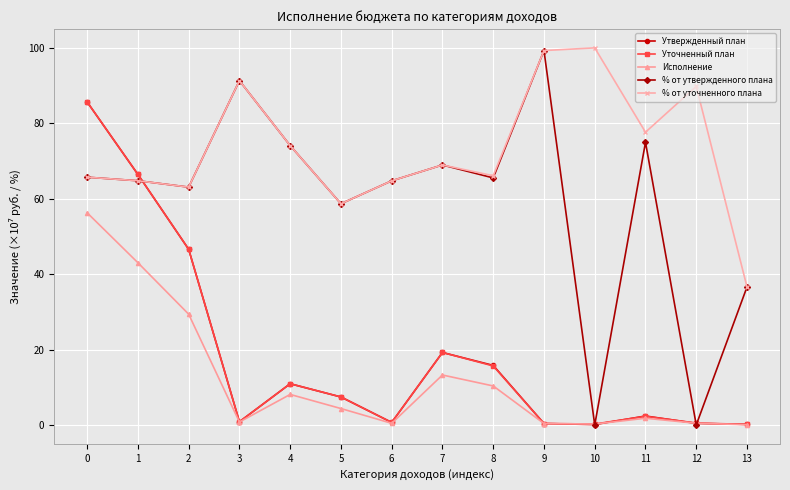

How many interior local valleys does the % от уточненного плана series have?

4